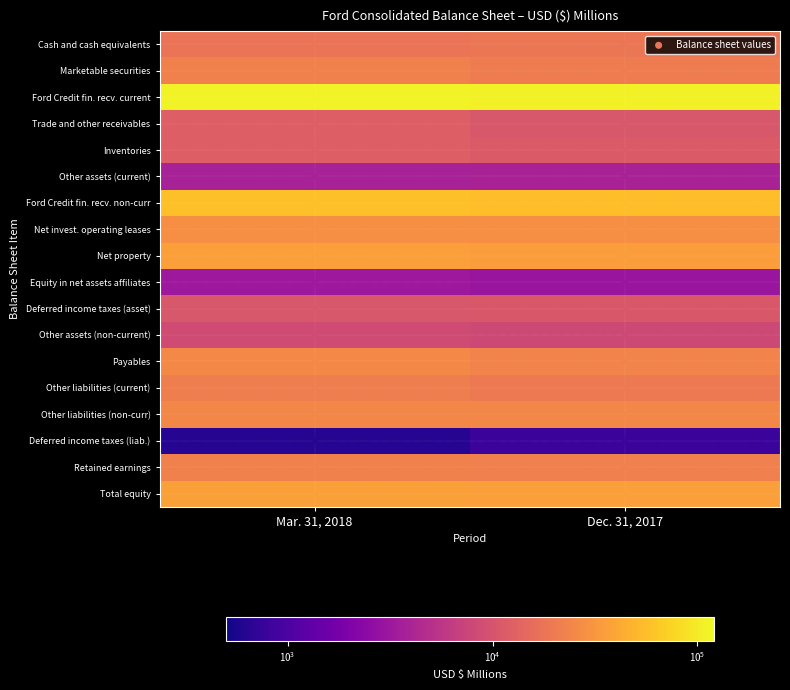

Rank the series at Dec. 31, 2017 from lowest to highest value.

Deferred income taxes (liab.), Equity in net assets affiliates, Other assets (current), Other assets (non-current), Trade and other receivables, Deferred income taxes (asset), Inventories, Cash and cash equivalents, Other liabilities (current), Marketable securities, Retained earnings, Payables, Other liabilities (non-curr), Net invest. operating leases, Net property, Total equity, Ford Credit fin. recv. non-curr, Ford Credit fin. recv. current